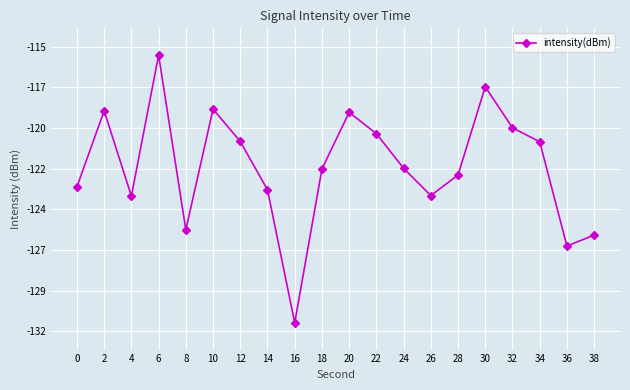

Between 36 and 24, which is larger?

24